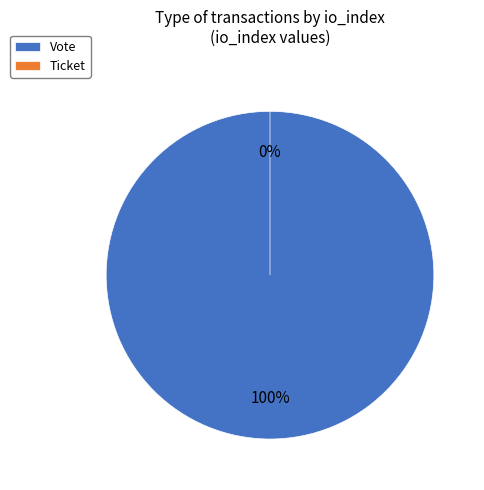

True or false: Vote accounts for 94% of the total.

False